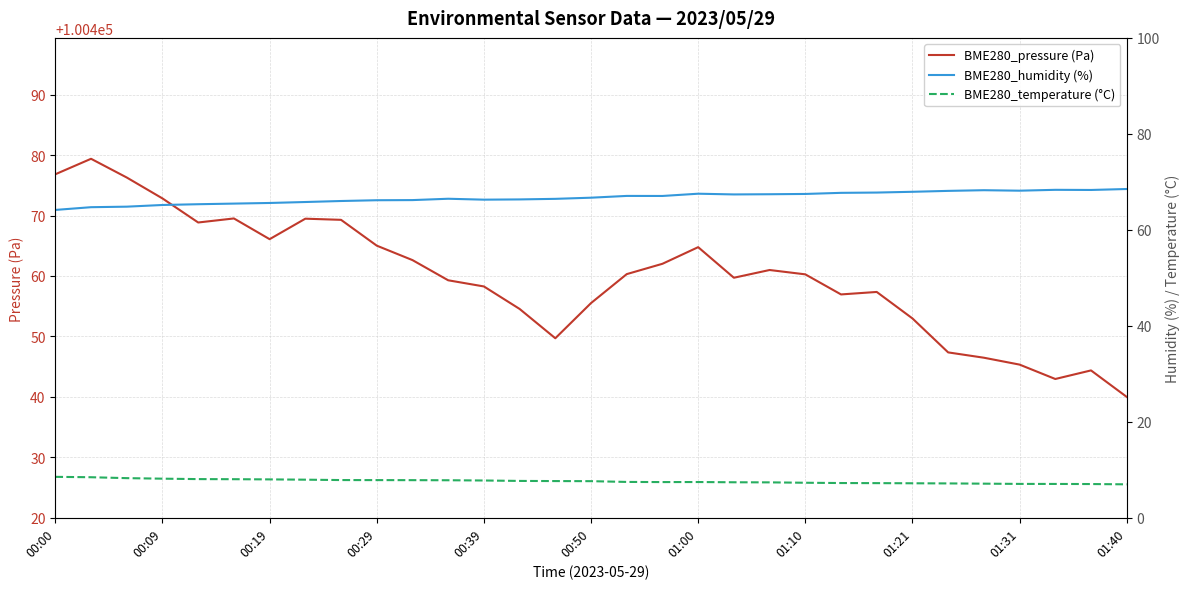

What is the highest value of the BME280_pressure (Pa) series?

100479.4